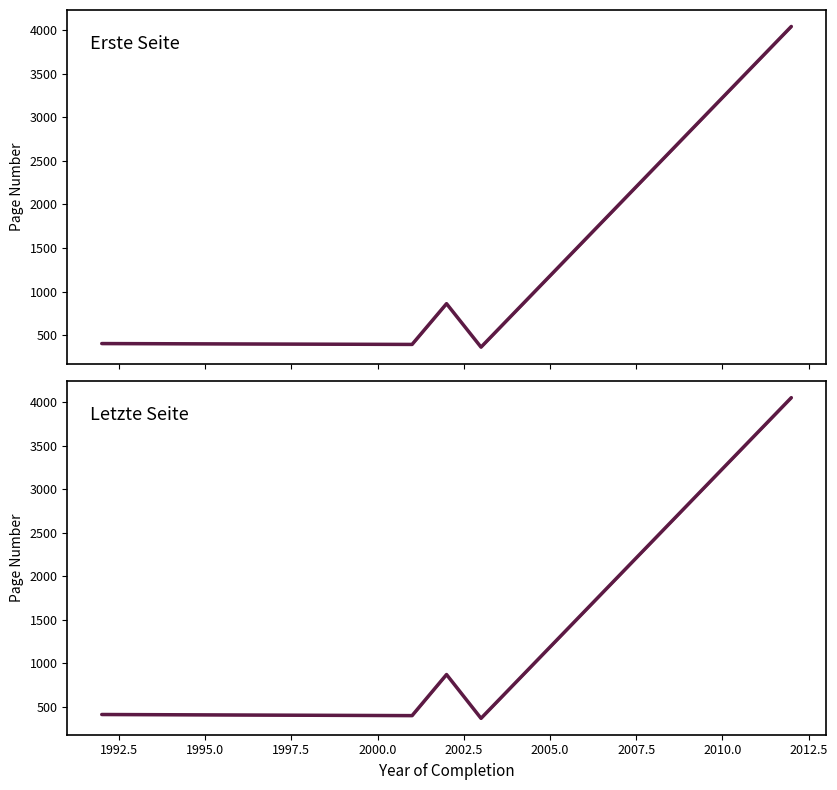

What is the minimum value shown in the chart?

362